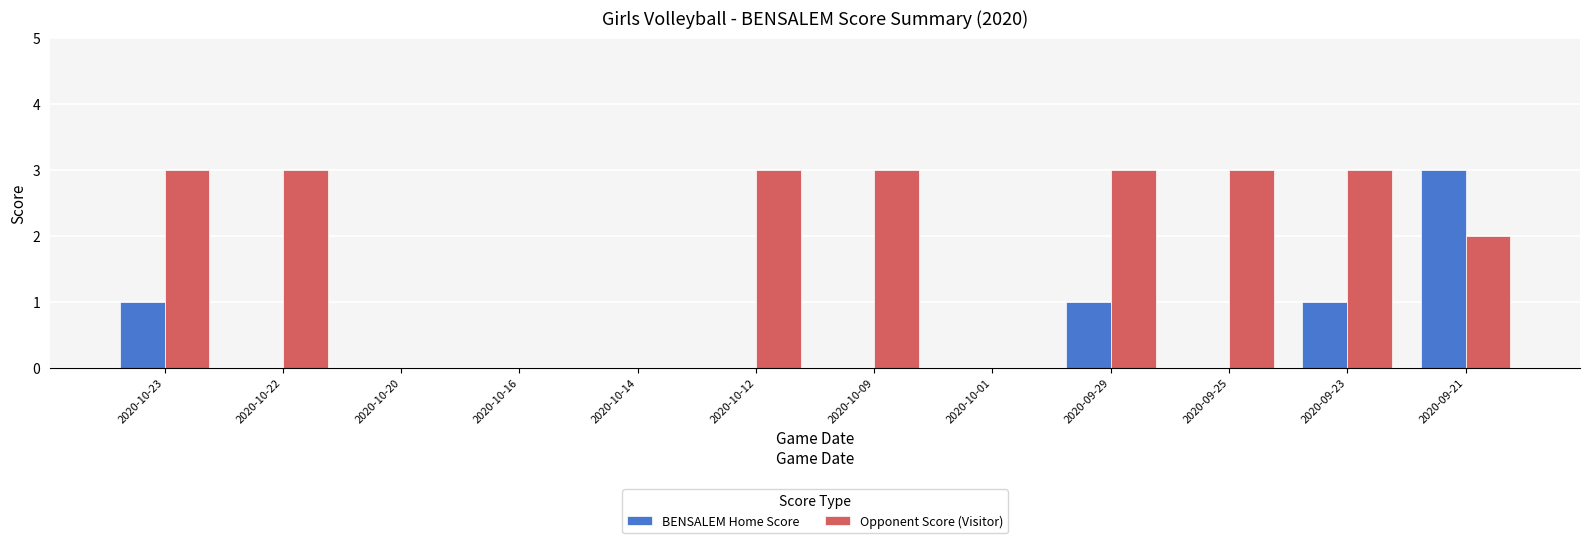

Count the Opponent Score (Visitor) values in the range 0 to 3.

12